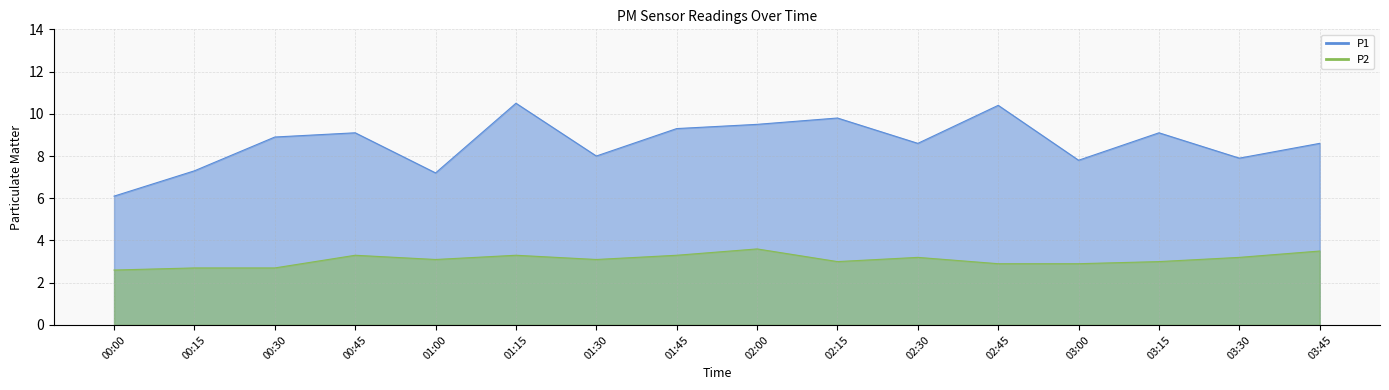

What is the approximate value of P2 at 01:30?

3.1